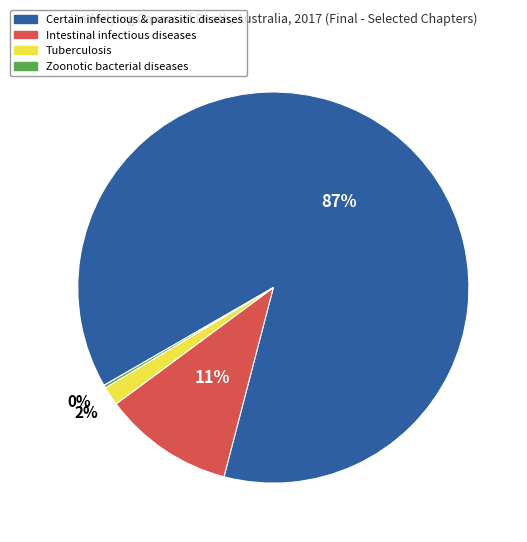

Is there a majority slice in this chart?

Yes